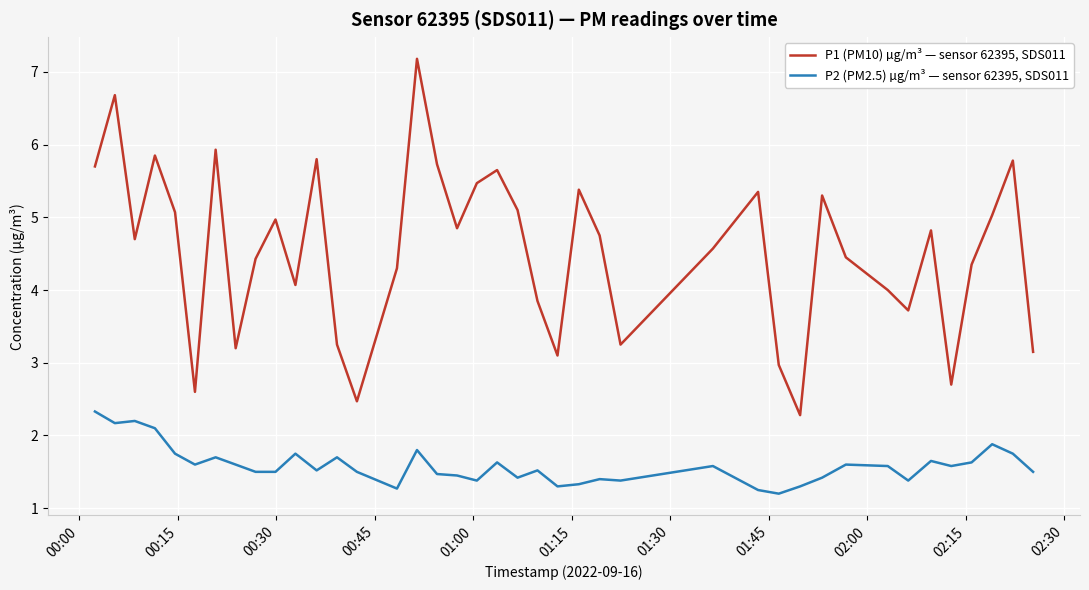

What is the difference between the maximum and minimum values in the P1 (PM10) µg/m³ — sensor 62395, SDS011 series?

4.9